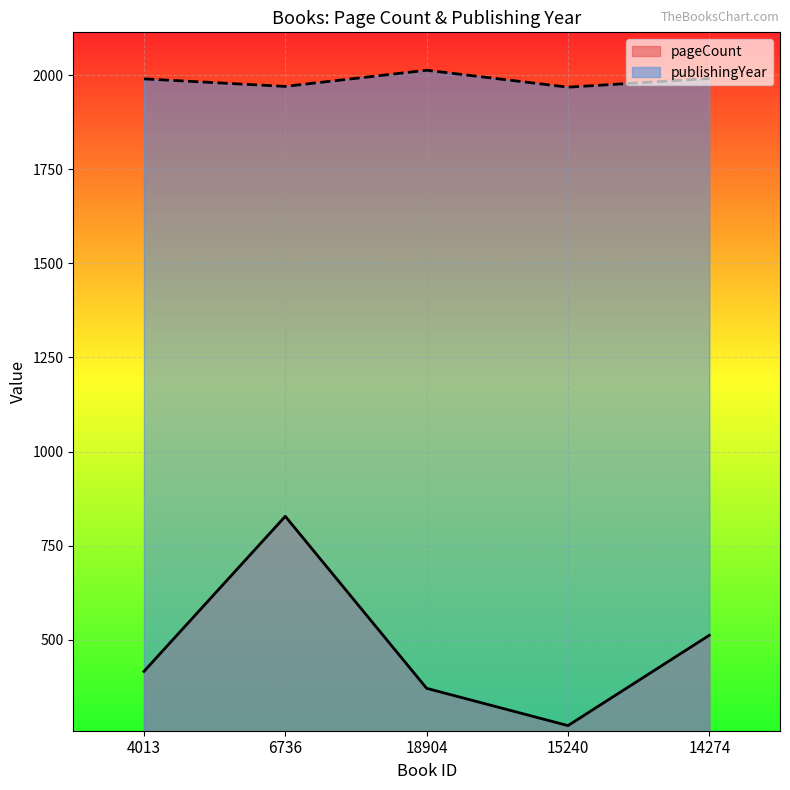

What is the average value of the pageCount series?

480